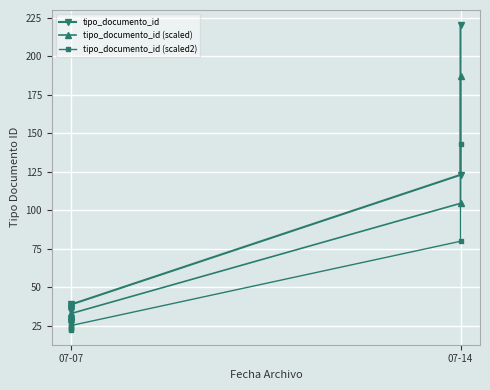

What is the value of the tipo_documento_id (scaled) point at the 1st from the left?

29.8